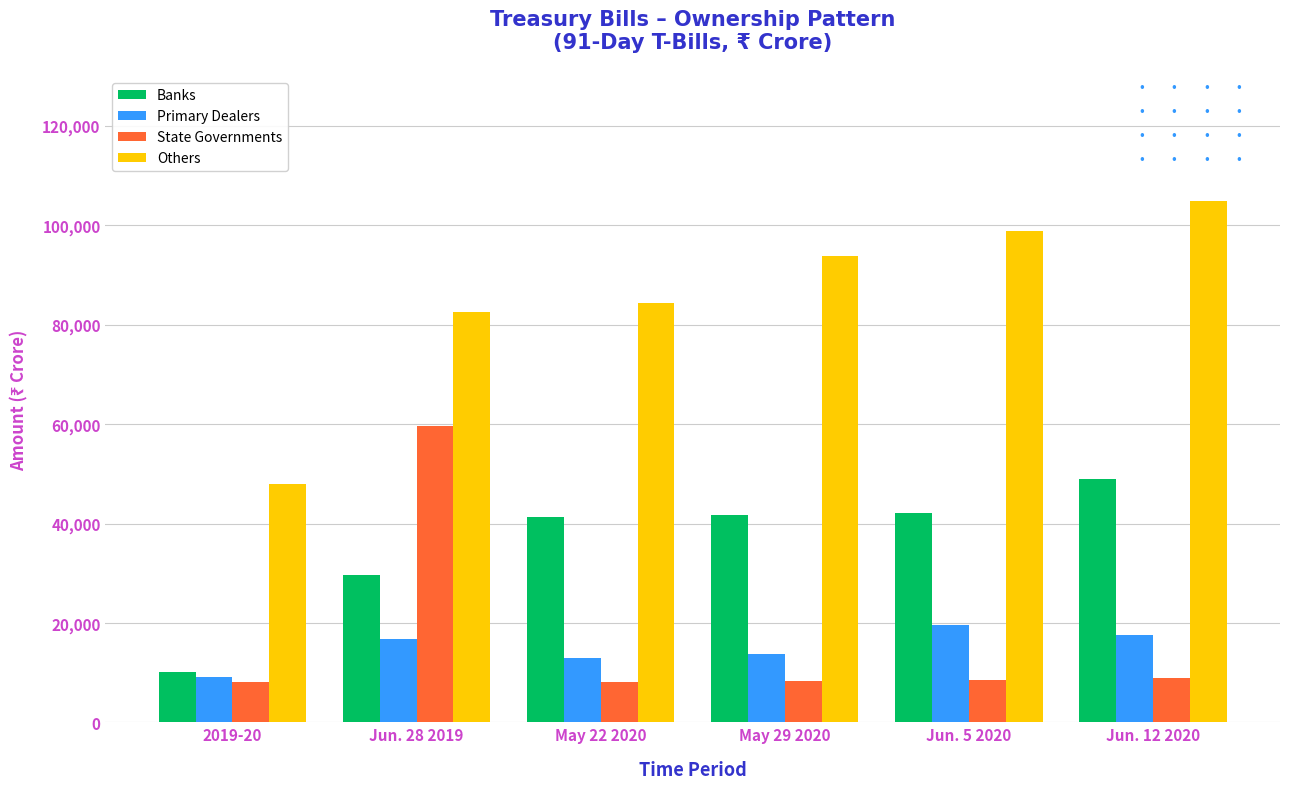

List the series in order of their peak value, lowest first.

Primary Dealers, Banks, State Governments, Others